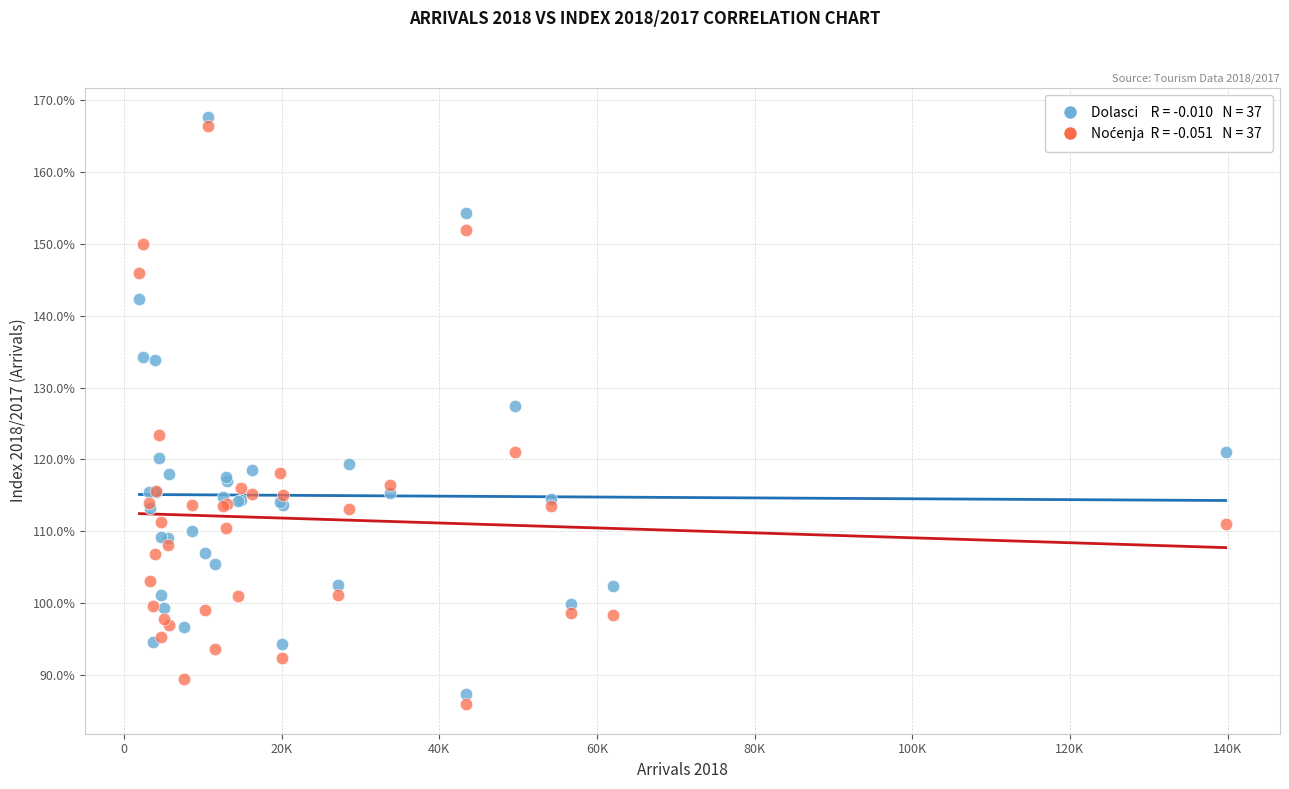

Across all series, what Y value is closest to 126?

127.4